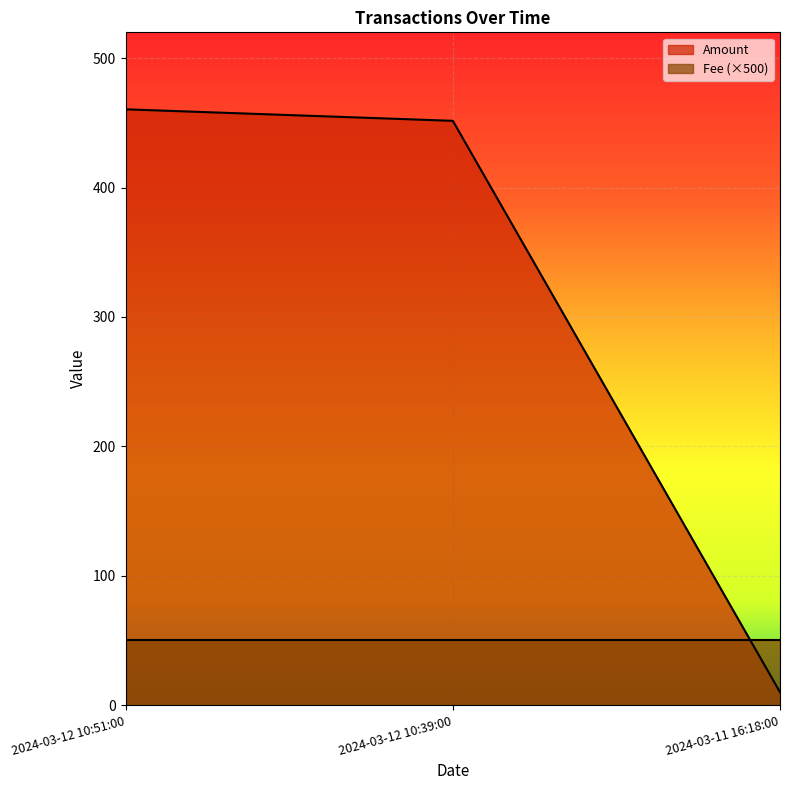

What is the ratio of the value at 2024-03-12 10:39:00 to the value at 2024-03-12 10:51:00?

1.0